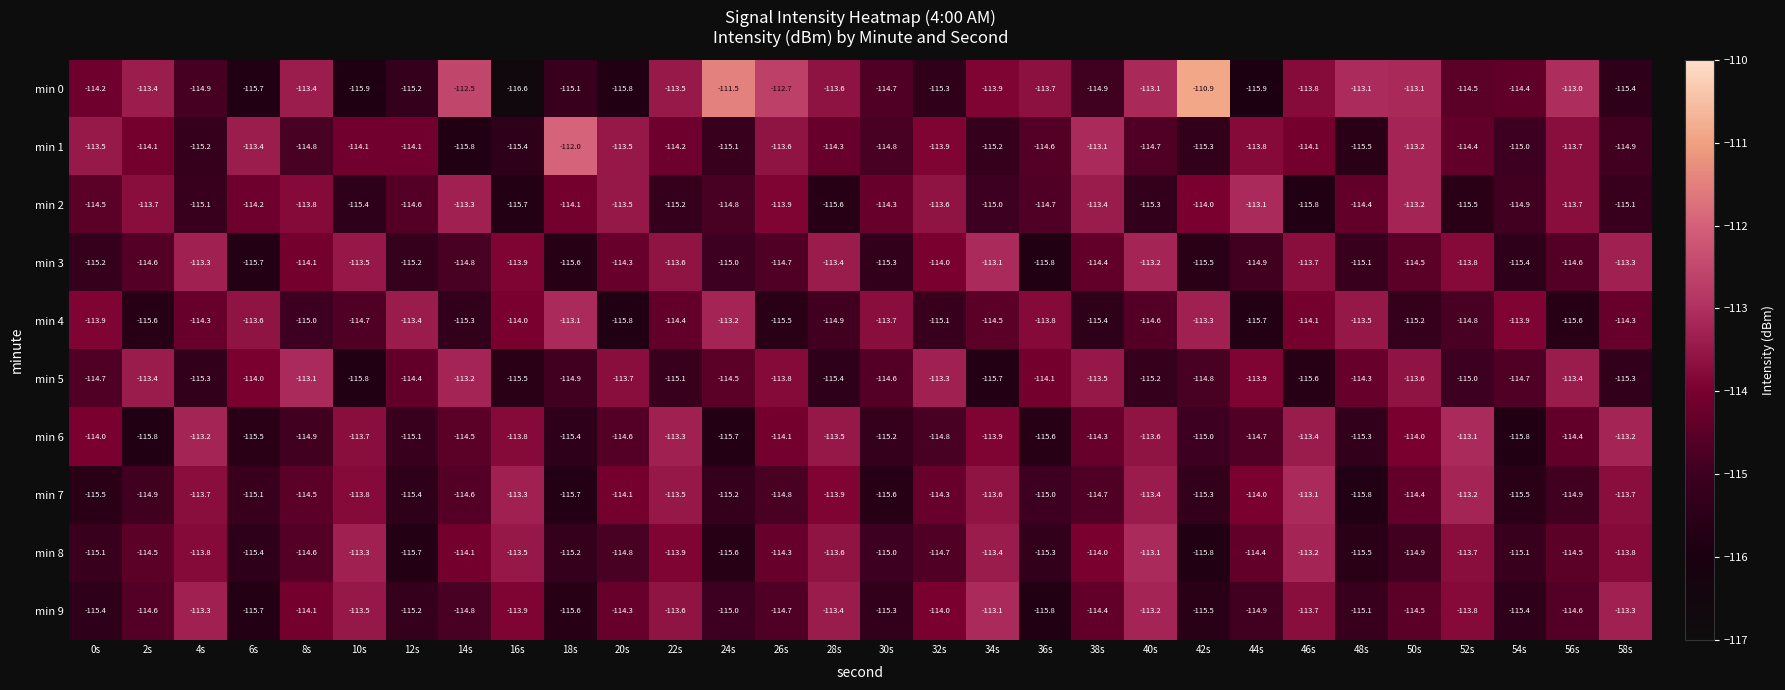

Which series has the widest spread of values?

min 0